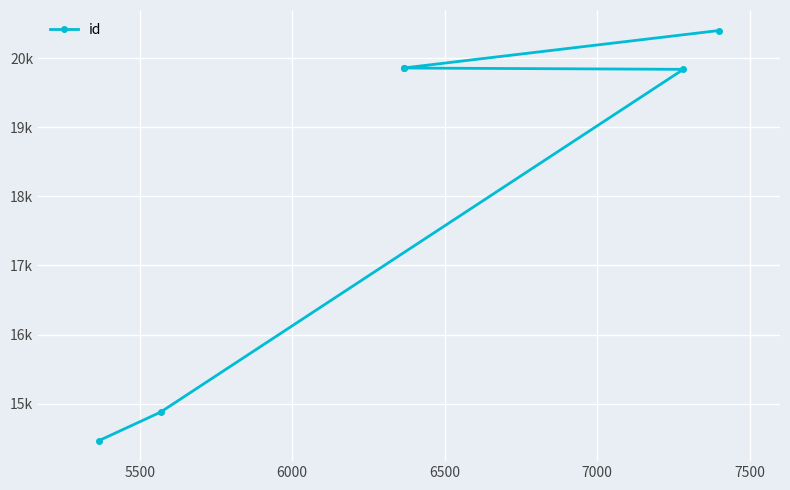

Count the number of data series in this chart.

1